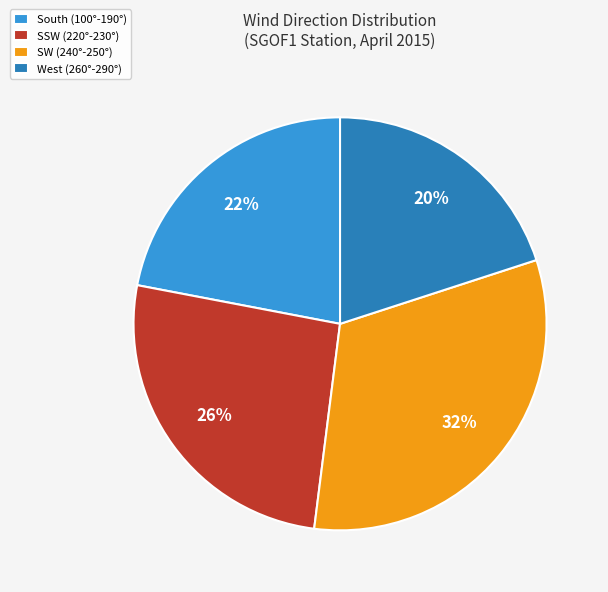

Between West (260°-290°) and SW (240°-250°), which is larger?

SW (240°-250°)